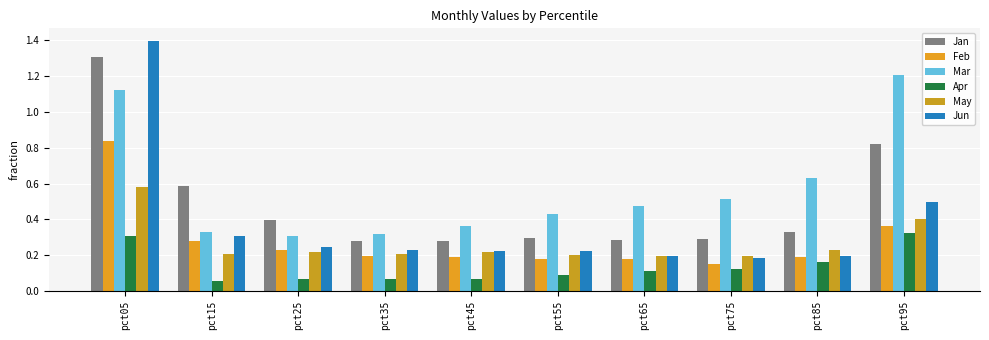

Which has a higher value, pct75 or pct95?

pct95